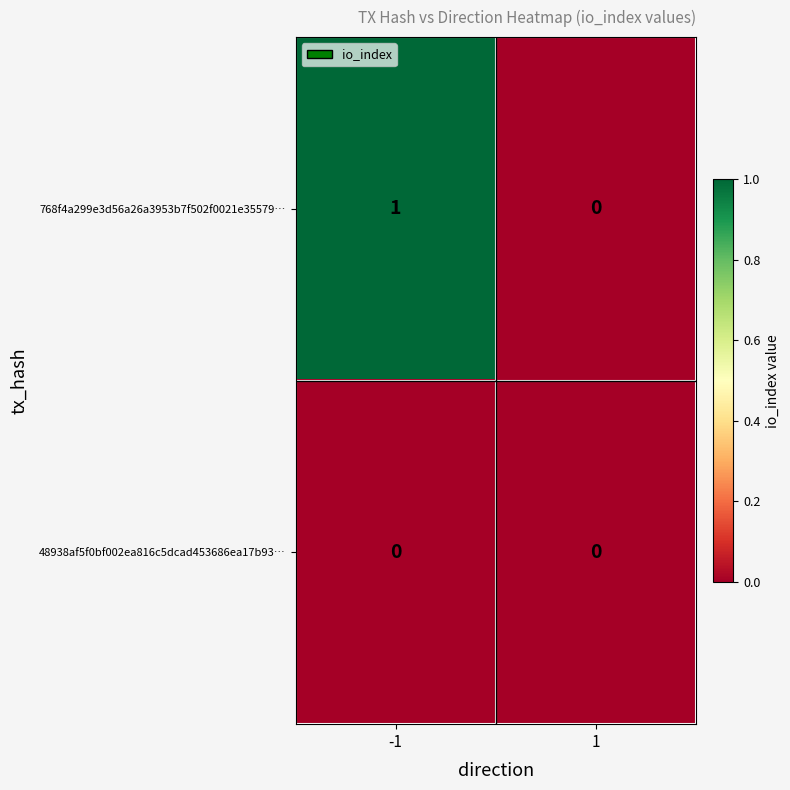

The 48938af5f0bf002ea816c5dcad453686ea17b93… series shows 0 at 1. True or false?

True